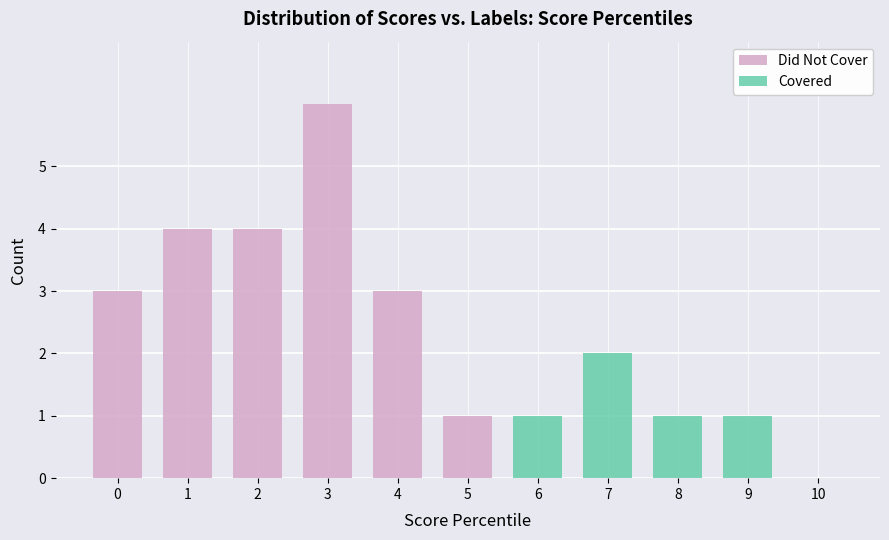

How many Did Not Cover values are between 0 and 4?

10